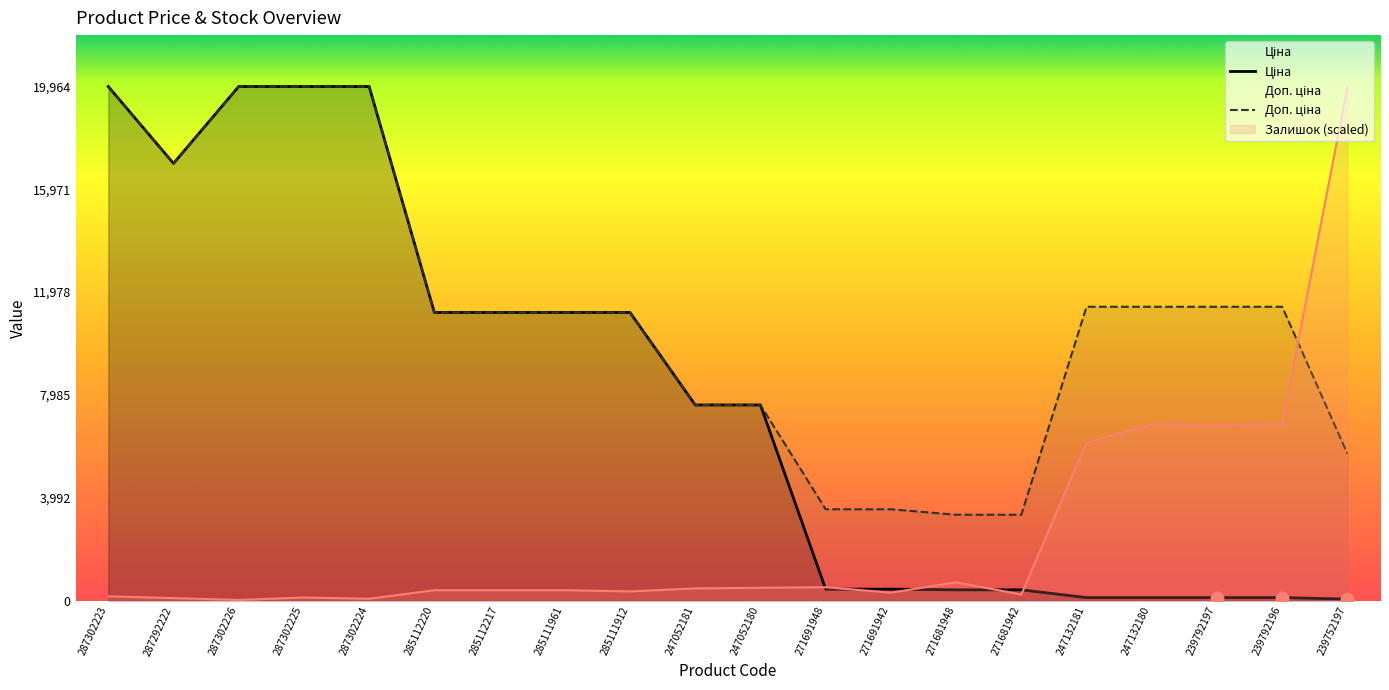

At how many categories does at least one series exceed 18007?

5